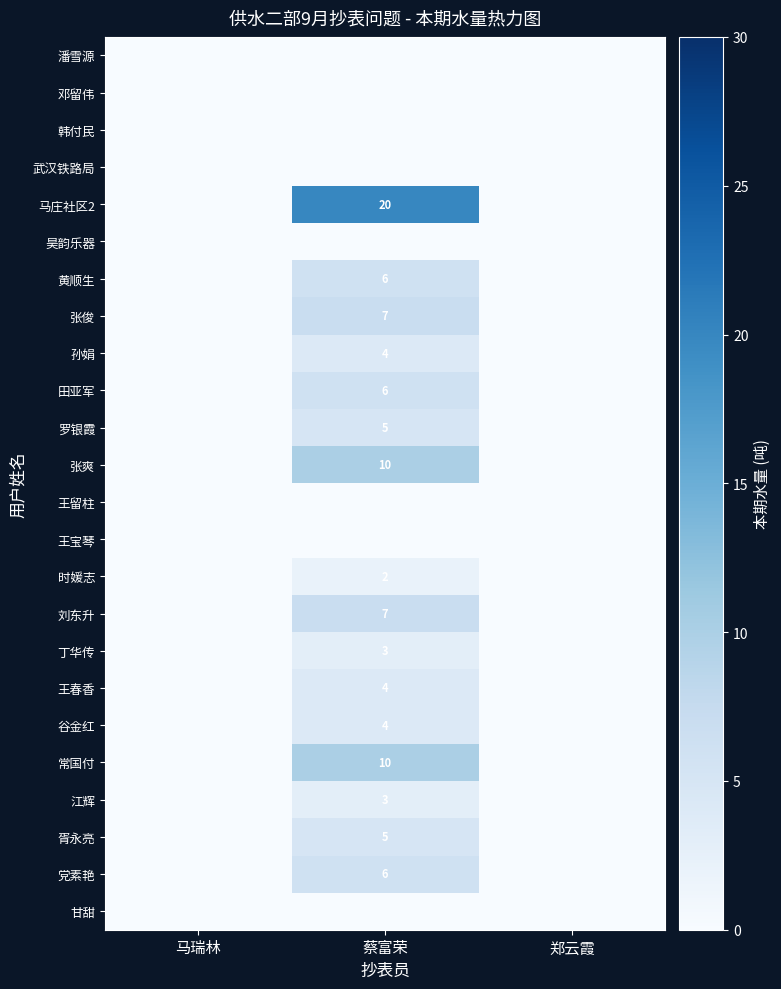

The 谷金红 series shows 4 at 蔡富荣. True or false?

True